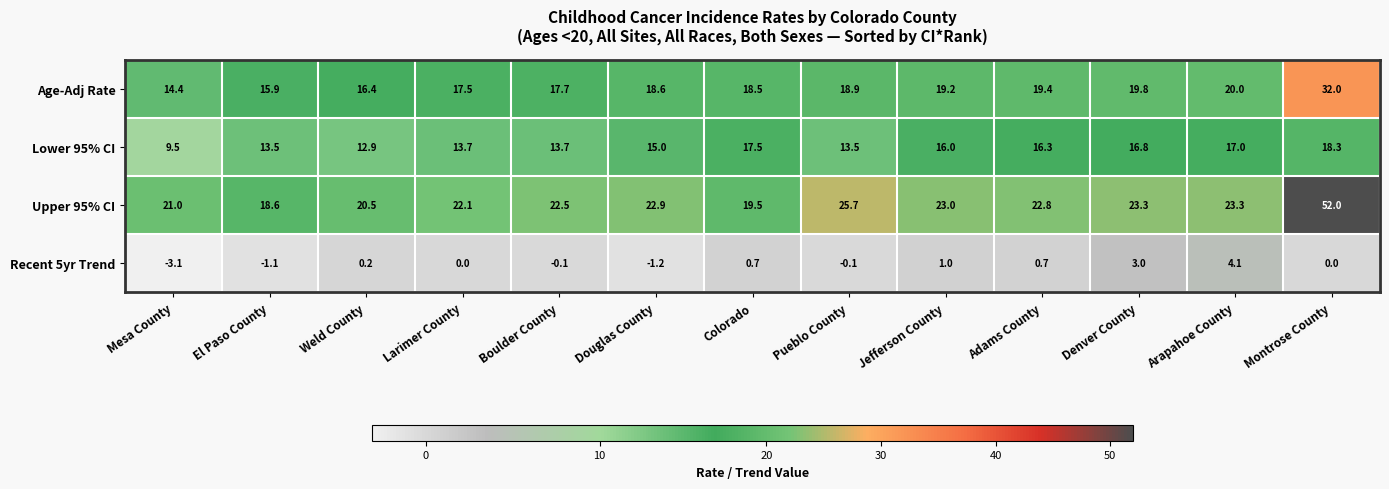

At which label does Lower 95% CI reach its peak?

Montrose County